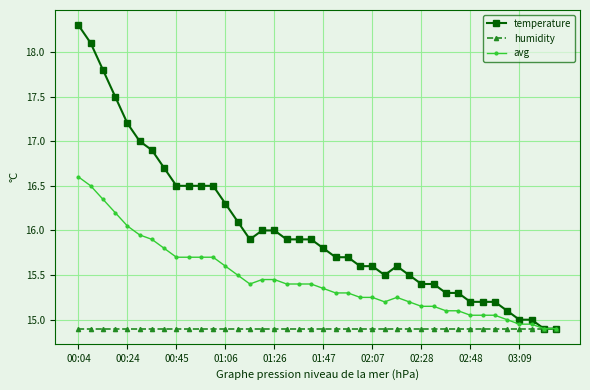

Rank the series by their average value, from lowest to highest.

humidity, avg, temperature